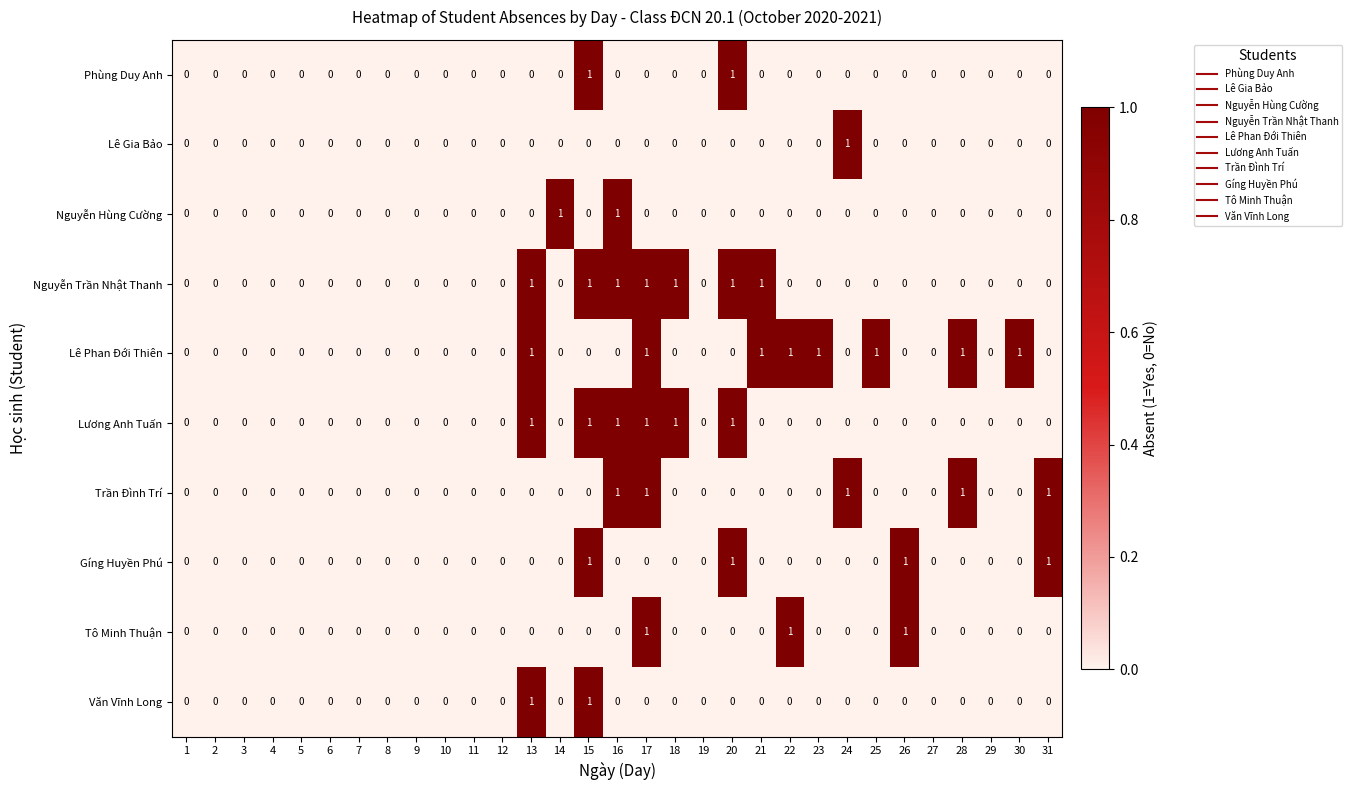

The Nguyễn Hùng Cường series shows -1 at 19. True or false?

False